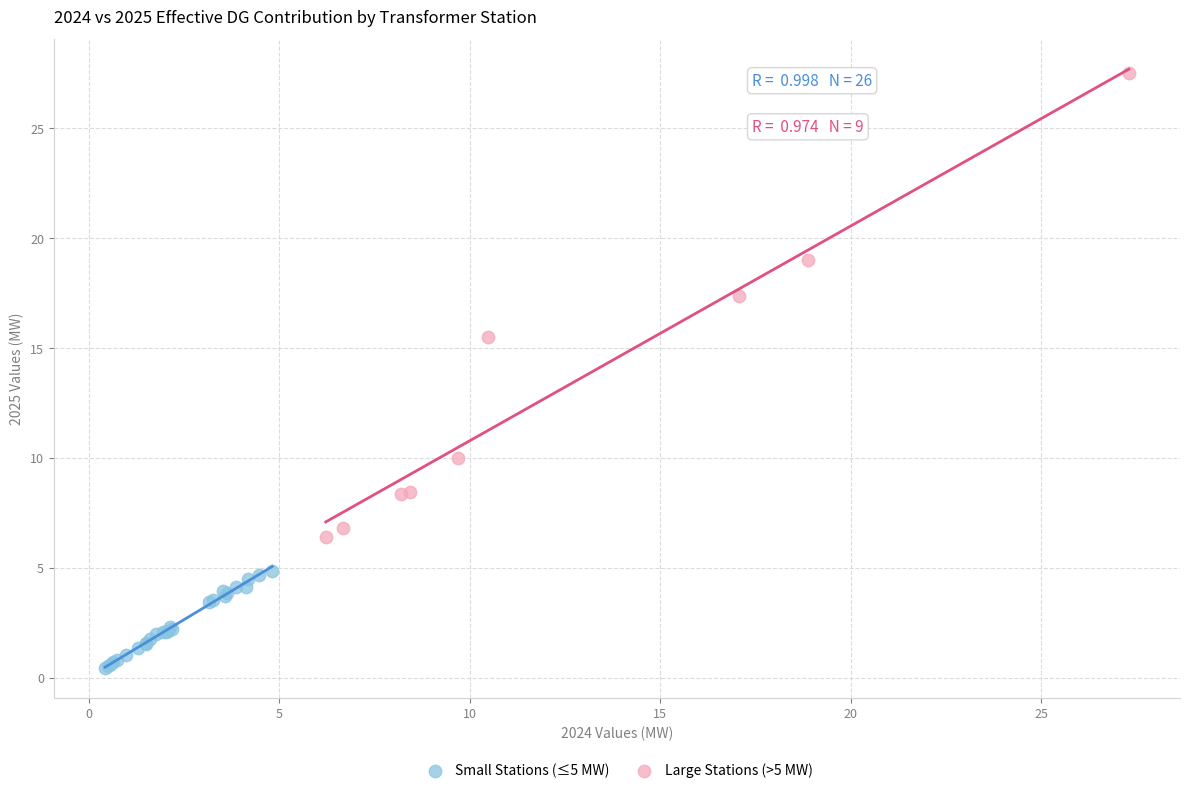

Which series contains the highest Y value?

Large Stations (>5 MW)